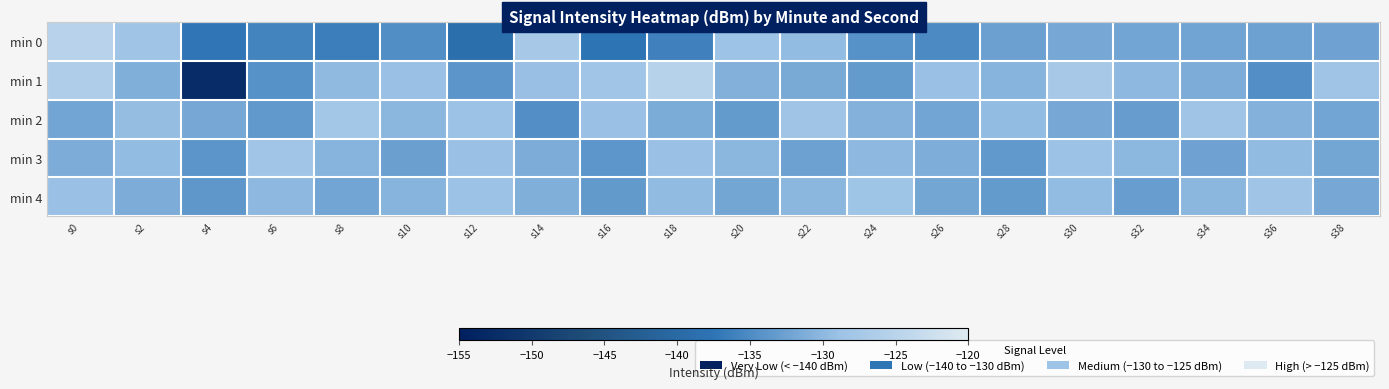

Which series has the largest total across all categories?

min 4